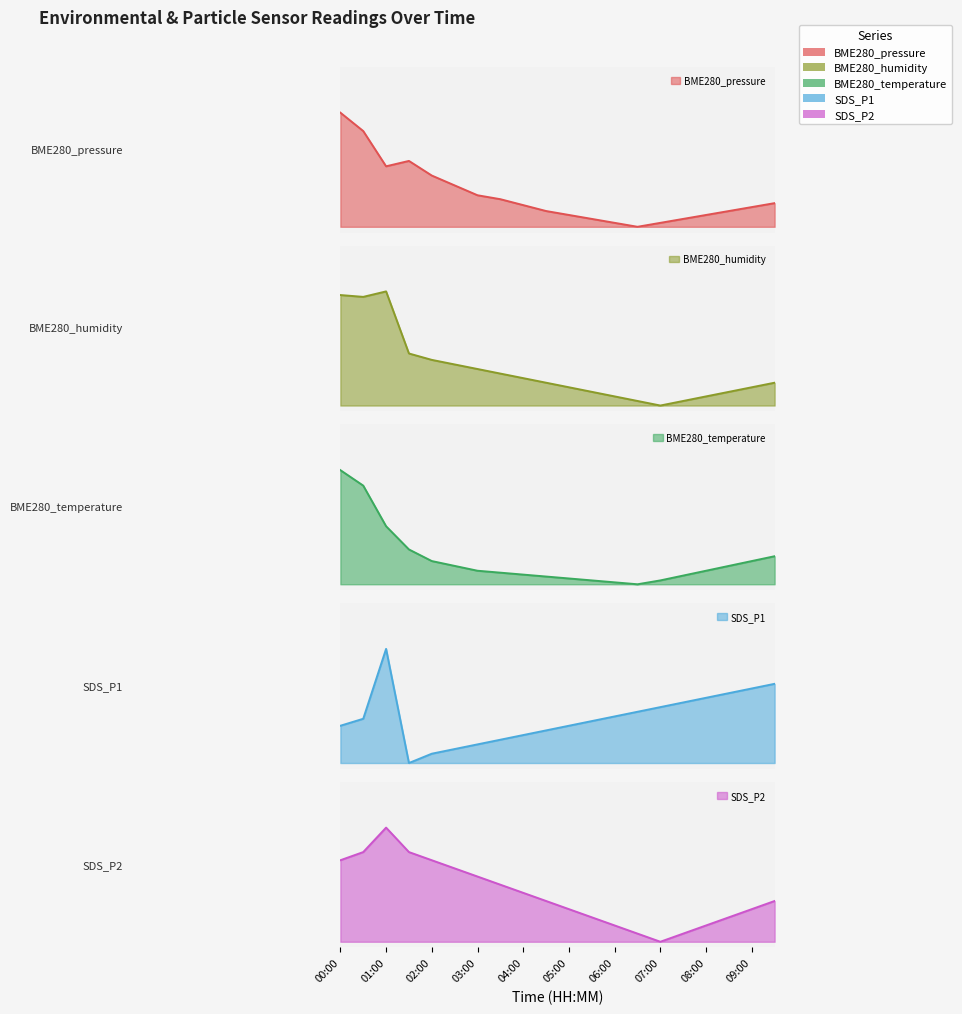

Reading left to right, what are all the values shown in this chart?

BME280_pressure: 00:00=1.0	00:30=0.8	01:00=0.5	01:30=0.6	02:00=0.4	02:30=0.4	03:00=0.3	03:30=0.2	04:00=0.2	04:30=0.1	05:00=0.1	05:30=0.1	06:00=0.0	06:30=0.0	07:00=0.0	07:30=0.1	08:00=0.1	08:30=0.1	09:00=0.2	09:30=0.2
BME280_humidity: 00:00=1.0	00:30=1.0	01:00=1.0	01:30=0.5	02:00=0.4	02:30=0.4	03:00=0.3	03:30=0.3	04:00=0.2	04:30=0.2	05:00=0.2	05:30=0.1	06:00=0.1	06:30=0.0	07:00=0.0	07:30=0.0	08:00=0.1	08:30=0.1	09:00=0.2	09:30=0.2
BME280_temperature: 00:00=1.0	00:30=0.9	01:00=0.5	01:30=0.3	02:00=0.2	02:30=0.2	03:00=0.1	03:30=0.1	04:00=0.1	04:30=0.1	05:00=0.1	05:30=0.0	06:00=0.0	06:30=0.0	07:00=0.0	07:30=0.1	08:00=0.1	08:30=0.2	09:00=0.2	09:30=0.2
SDS_P1: 00:00=0.3	00:30=0.4	01:00=1.0	01:30=0.0	02:00=0.1	02:30=0.1	03:00=0.2	03:30=0.2	04:00=0.2	04:30=0.3	05:00=0.3	05:30=0.4	06:00=0.4	06:30=0.4	07:00=0.5	07:30=0.5	08:00=0.6	08:30=0.6	09:00=0.7	09:30=0.7
SDS_P2: 00:00=0.7	00:30=0.8	01:00=1.0	01:30=0.8	02:00=0.7	02:30=0.6	03:00=0.6	03:30=0.5	04:00=0.4	04:30=0.4	05:00=0.3	05:30=0.2	06:00=0.1	06:30=0.1	07:00=0.0	07:30=0.1	08:00=0.1	08:30=0.2	09:00=0.3	09:30=0.4